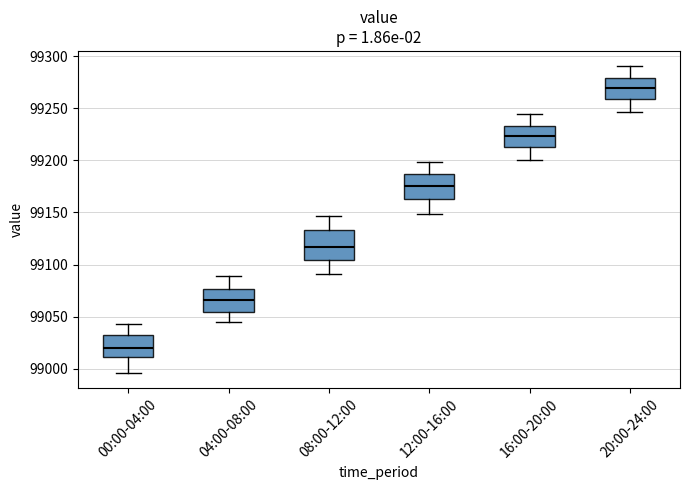

Which box has the highest median line?

20:00-24:00